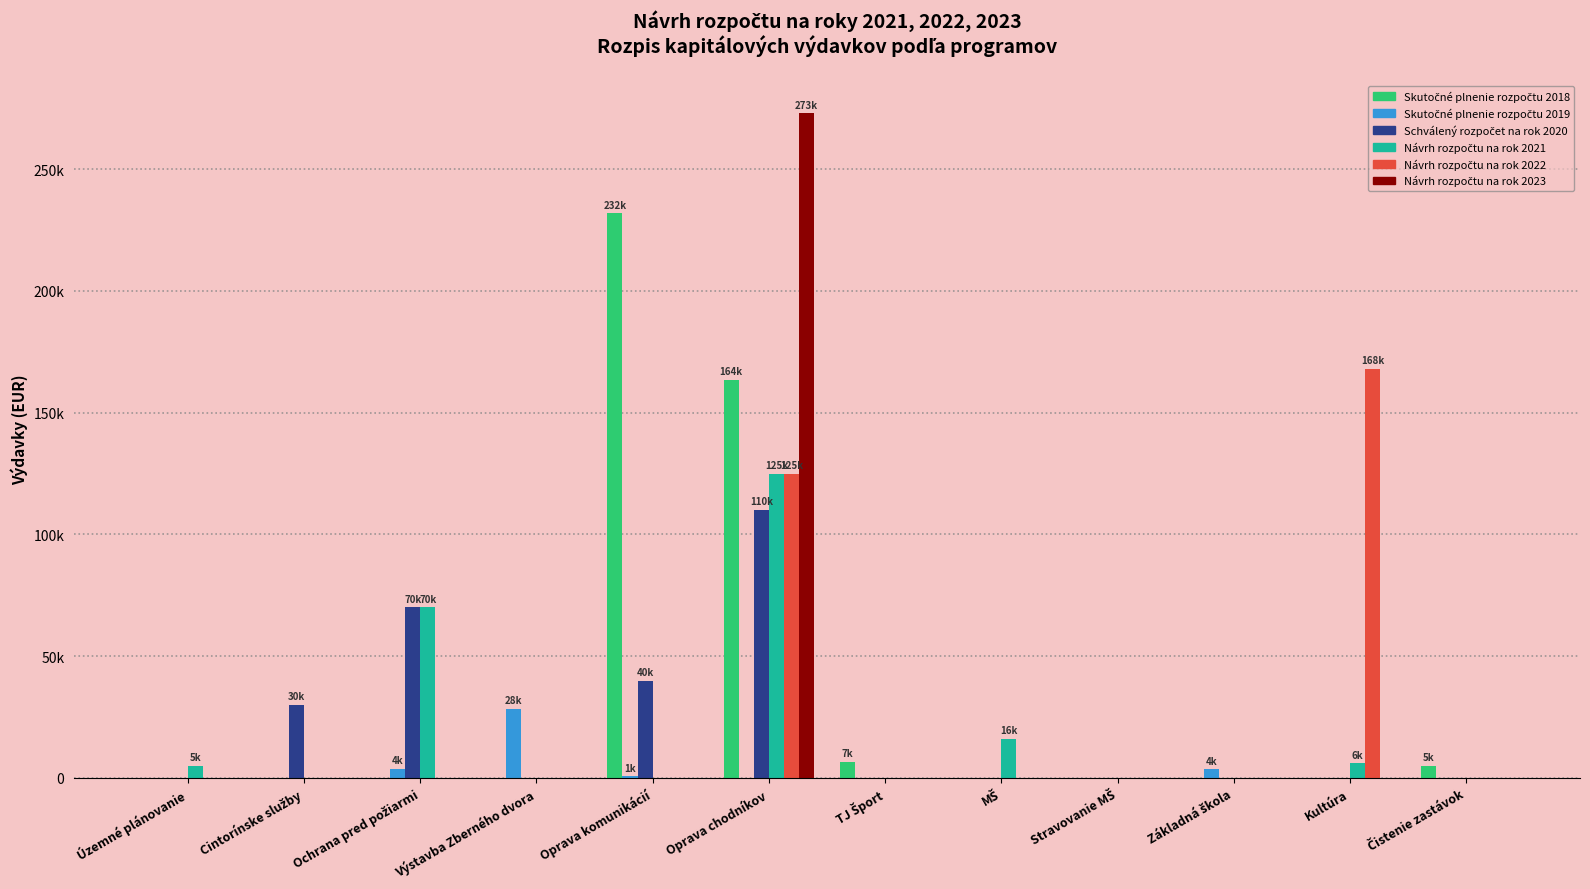

What position from the right is Stravovanie MŠ?

4